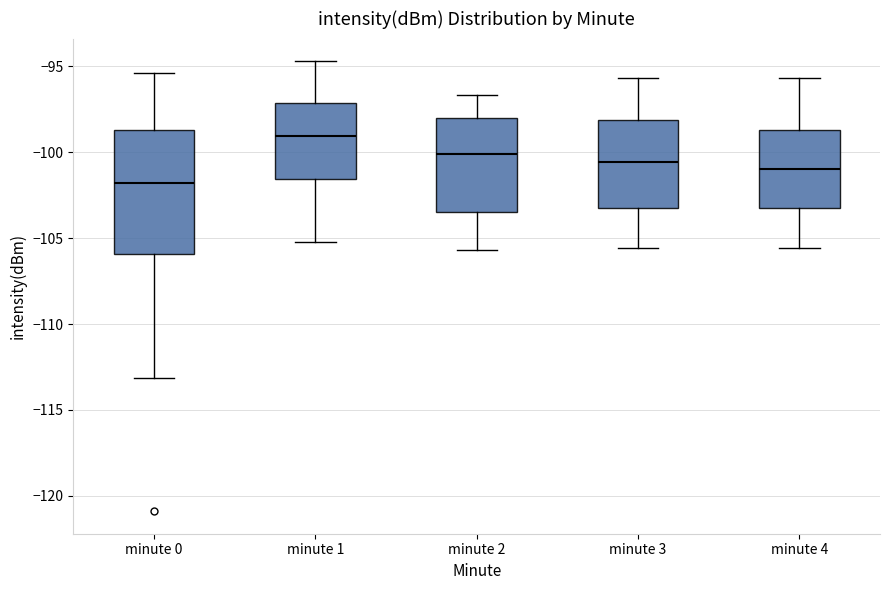

Where does the upper whisker of the box for minute 0 end on the y-axis? The values are not printed on the chart, so give them approximately, as read against the axis.

-95.5